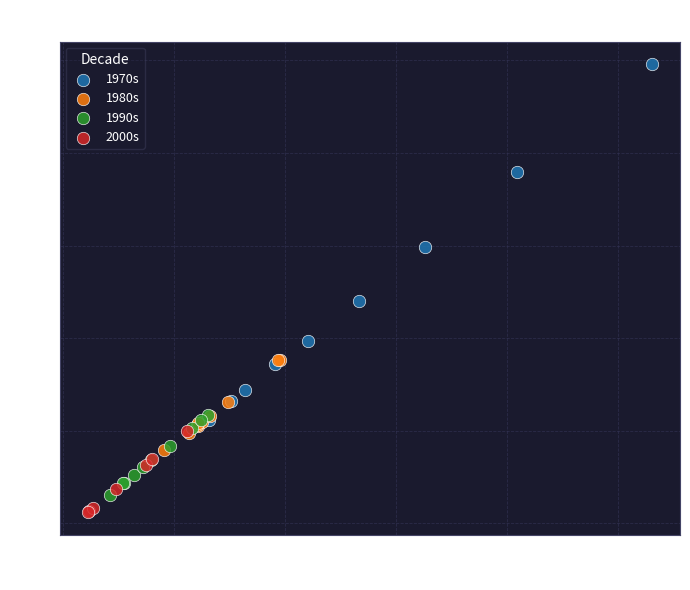

Which series has the widest spread of Y values?

1970s